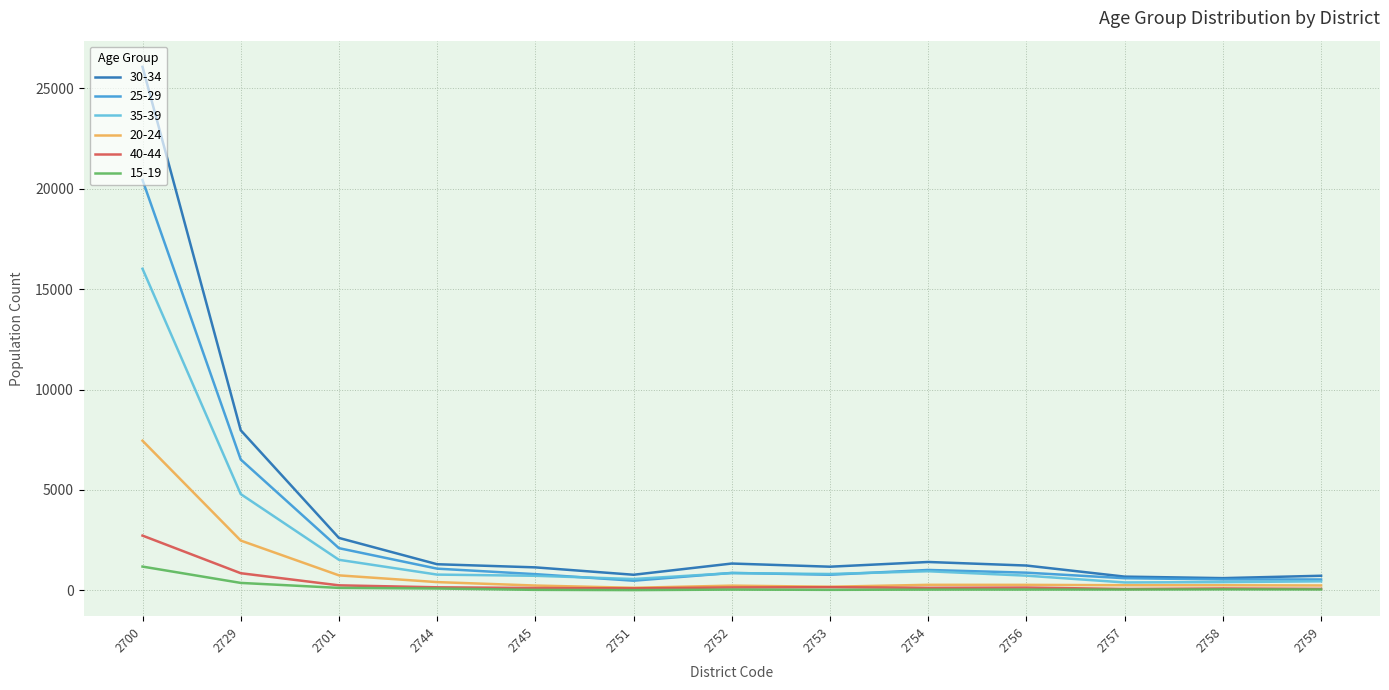

At which label does 40-44 reach its peak?

2700